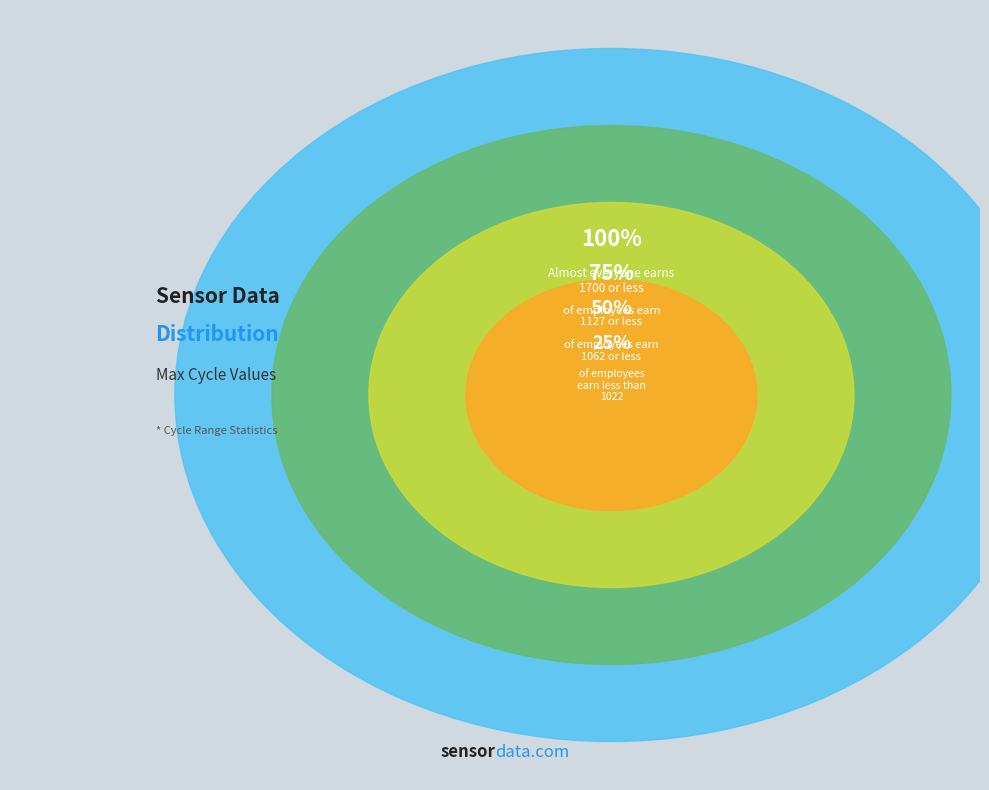

Is there a majority slice in this chart?

No